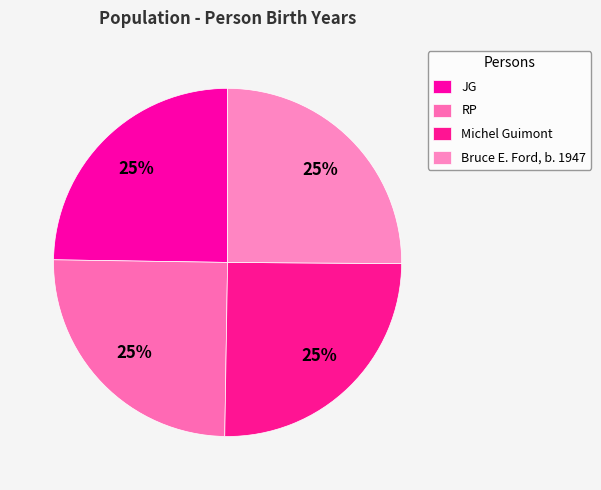

To the nearest percent, what is the combined percentage of Bruce E. Ford, b. 1947 and RP?

50%